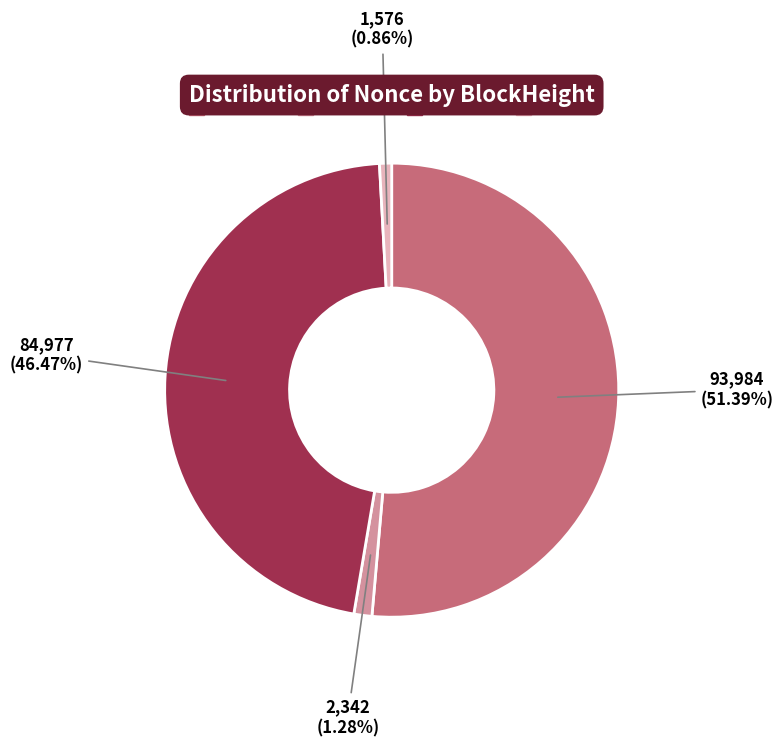

Is 212176 the majority of the pie?

Yes